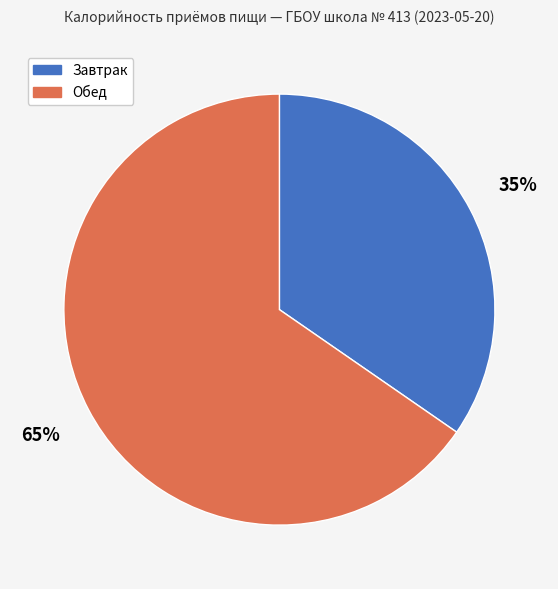

What percentage is the Завтрак slice, to the nearest percent?

35%